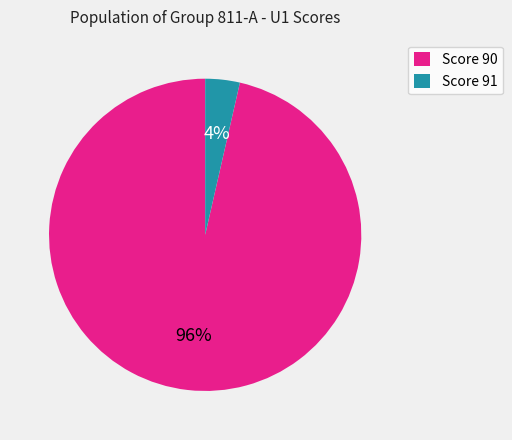

Which slice is the smallest?

Score 91